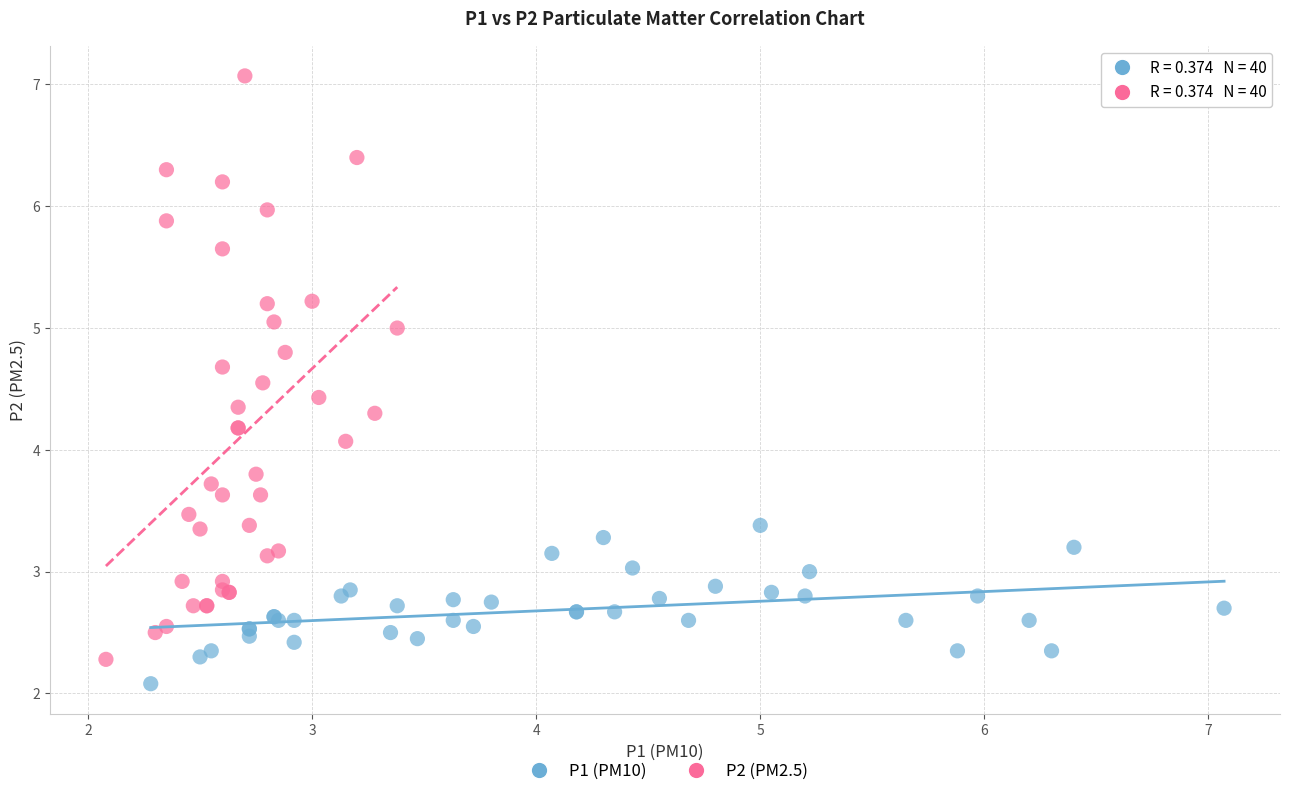

Which series contains the lowest Y value?

P1 (PM10)